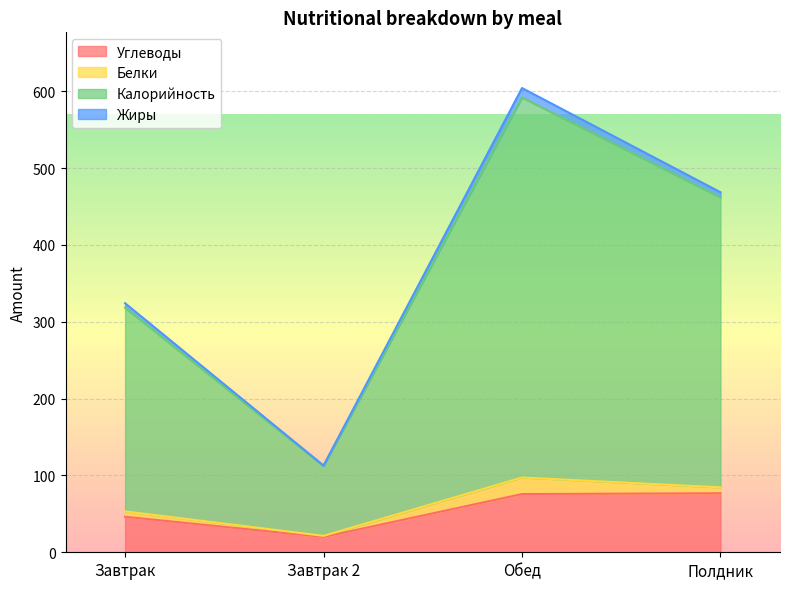

What is the value of the Углеводы point at the 2nd from the left?

19.9